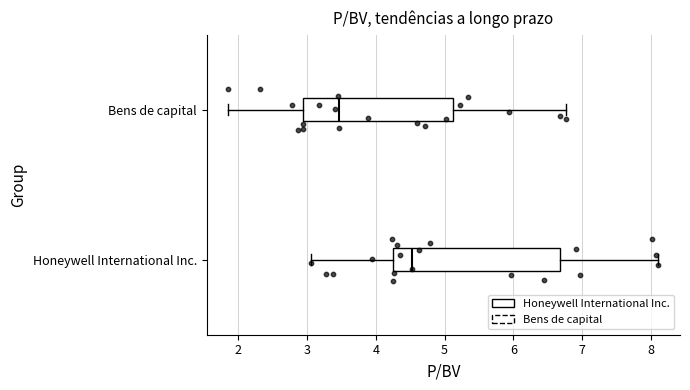

Where is the left edge of the box for Bens de capital on the x-axis? The values are not printed on the chart, so give them approximately, as read against the axis.

2.9